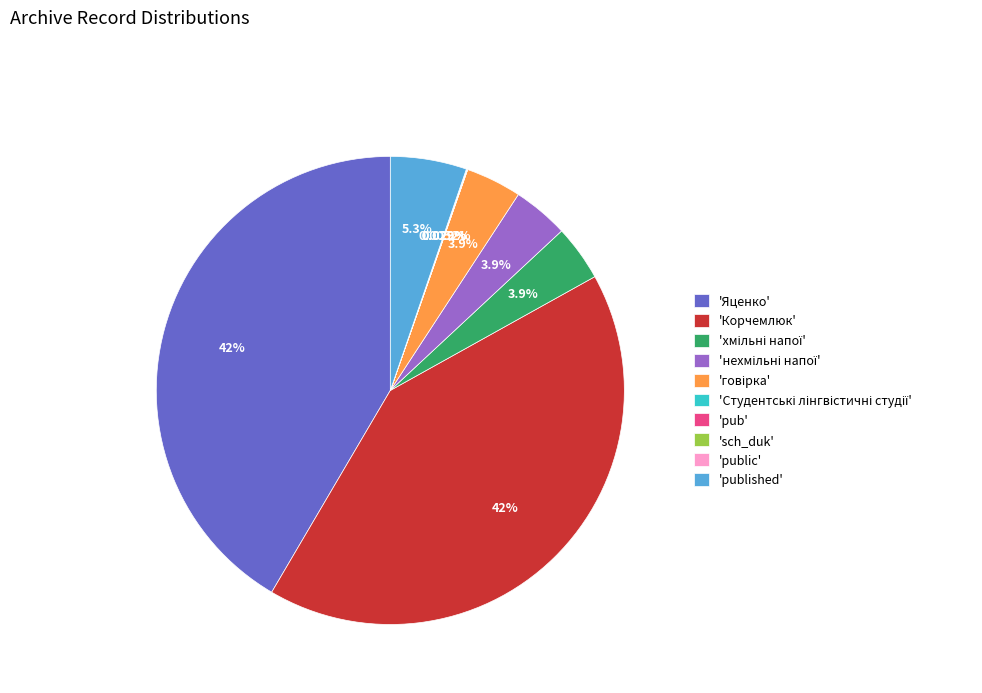

Is there any slice that represents more than half of the pie?

No